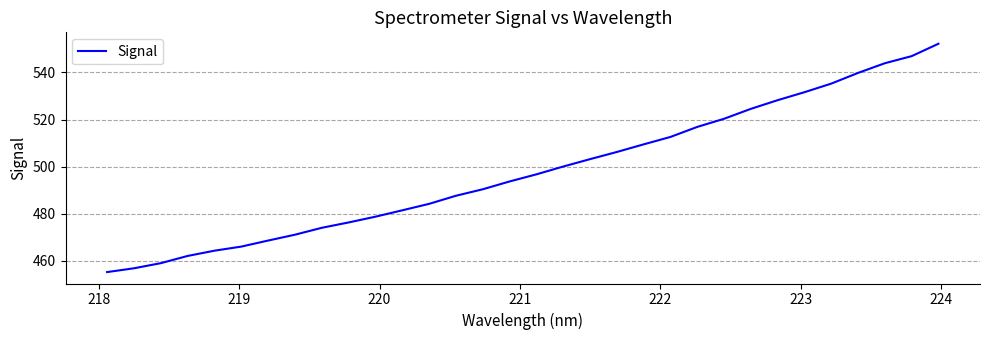

What is the greatest value displayed?

552.2